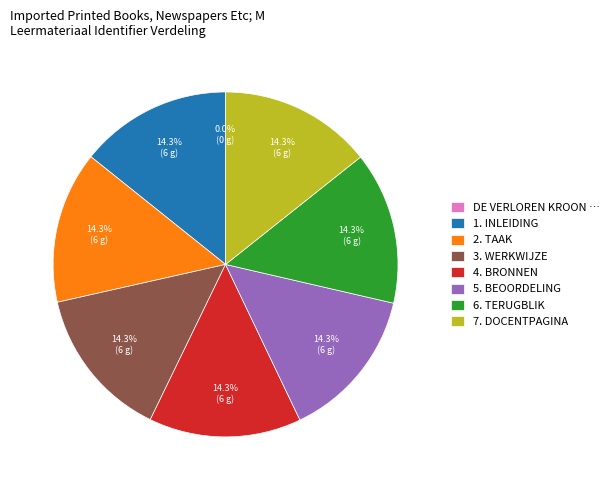

Is there any slice that represents more than half of the pie?

No